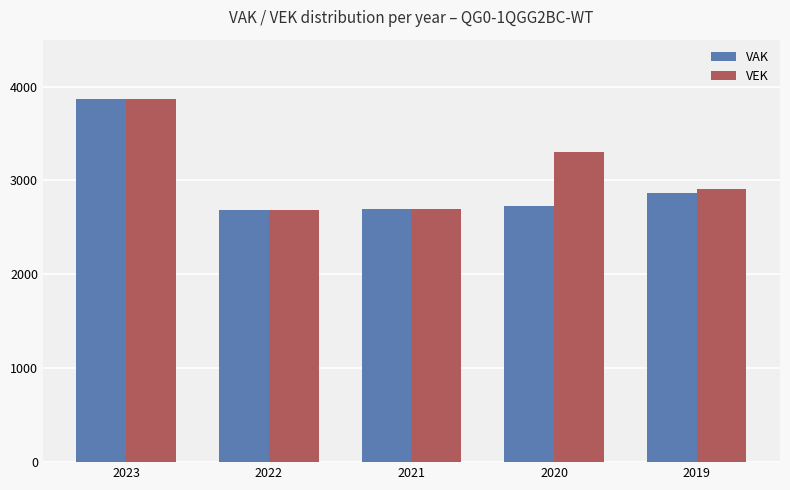

Rank the series by their average value, from highest to lowest.

VEK, VAK